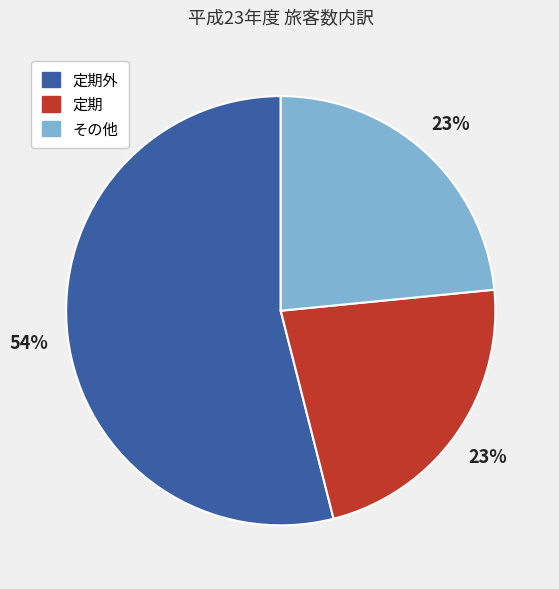

Is it true that その他 is 35% of the pie?

False